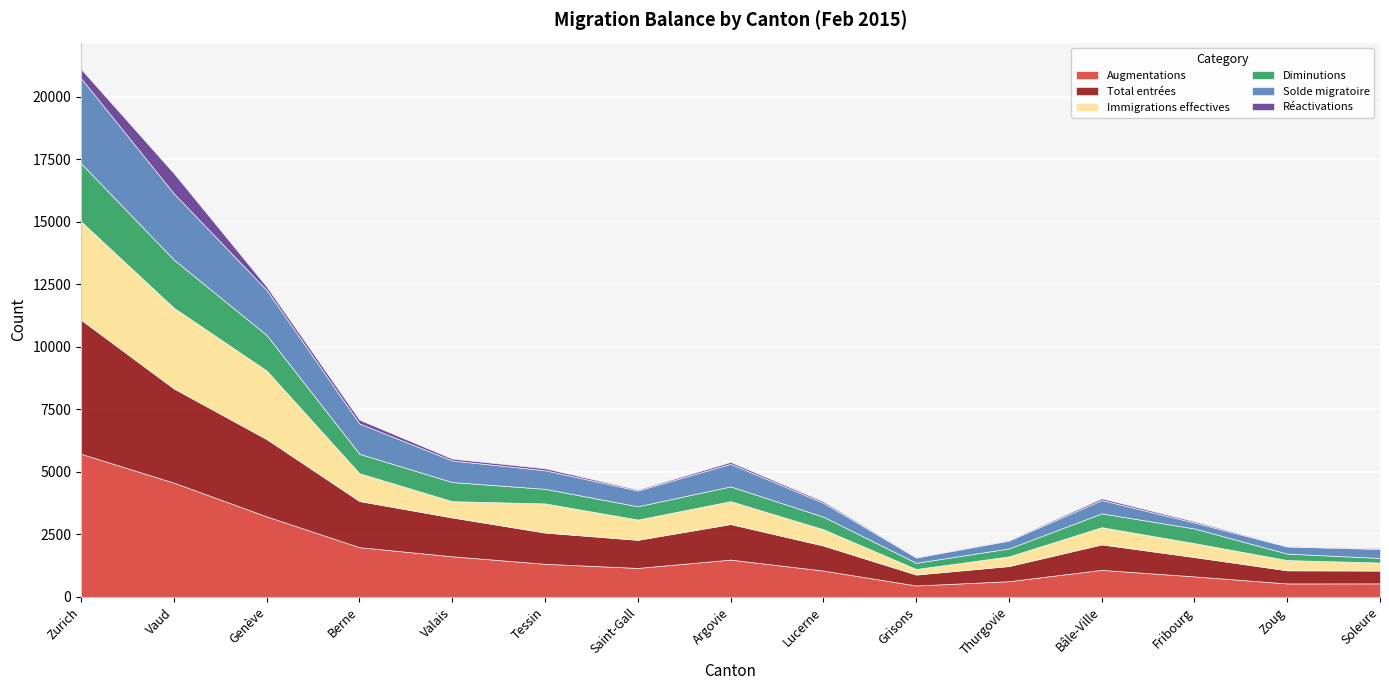

At which label is Diminutions closest to 1253?

Genève